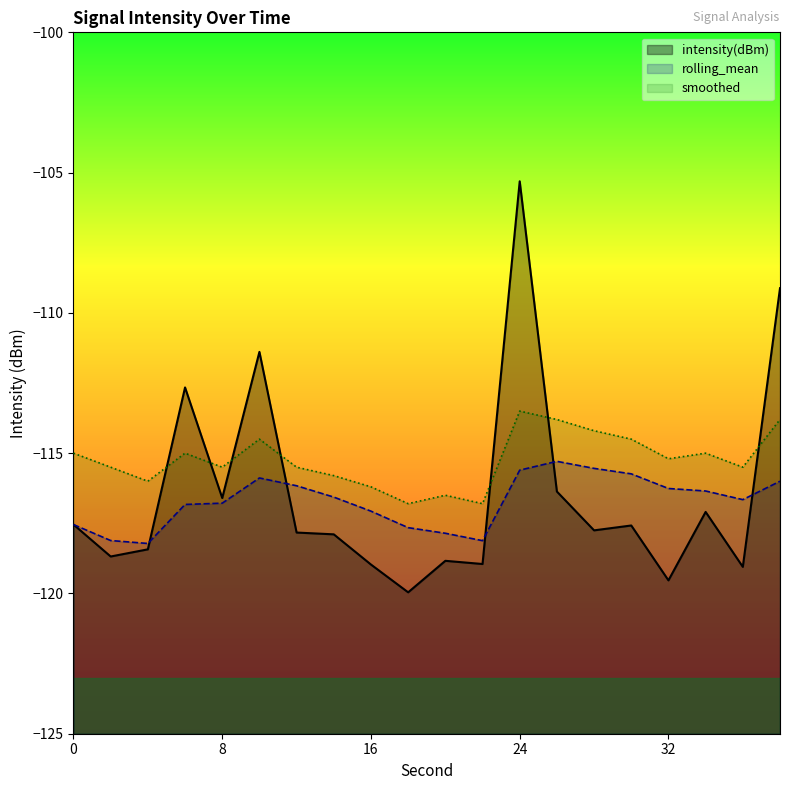

Reading left to right, transcribe all the data shown in this chart.

intensity(dBm): -117.5	-118.7	-118.4	-112.7	-116.6	-111.4	-117.8	-117.9	-119.0	-120.0	-118.8	-119.0	-105.3	-116.4	-117.8	-117.6	-119.5	-117.1	-119.1	-109.1
rolling_mean: -117.5	-118.1	-118.2	-116.8	-116.8	-115.9	-116.2	-116.6	-117.1	-117.7	-117.9	-118.1	-115.6	-115.3	-115.5	-115.7	-116.3	-116.3	-116.7	-116.0
smoothed: -115.0	-115.5	-116.0	-115.0	-115.5	-114.5	-115.5	-115.8	-116.2	-116.8	-116.5	-116.8	-113.5	-113.8	-114.2	-114.5	-115.2	-115.0	-115.5	-113.8